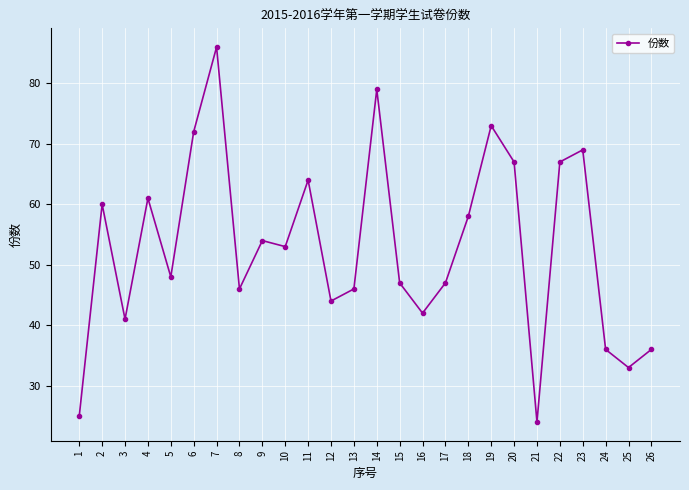

Where is the data nearest to the value 55?

9